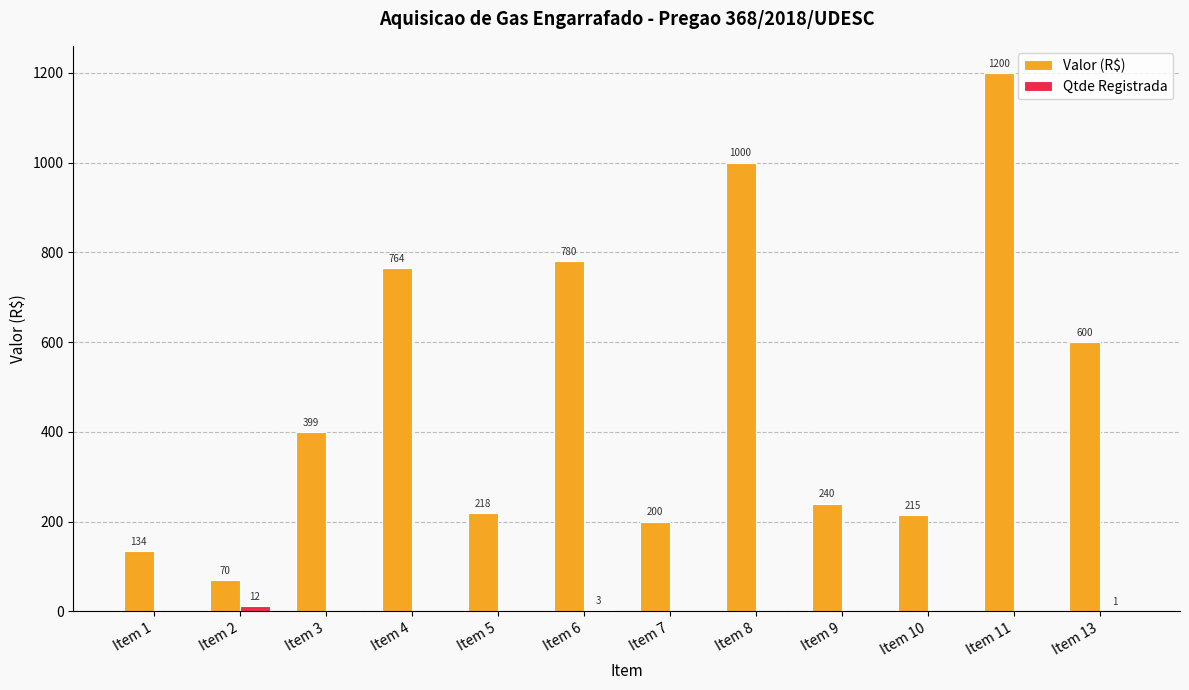

What is the maximum value shown in the chart?

1200.0